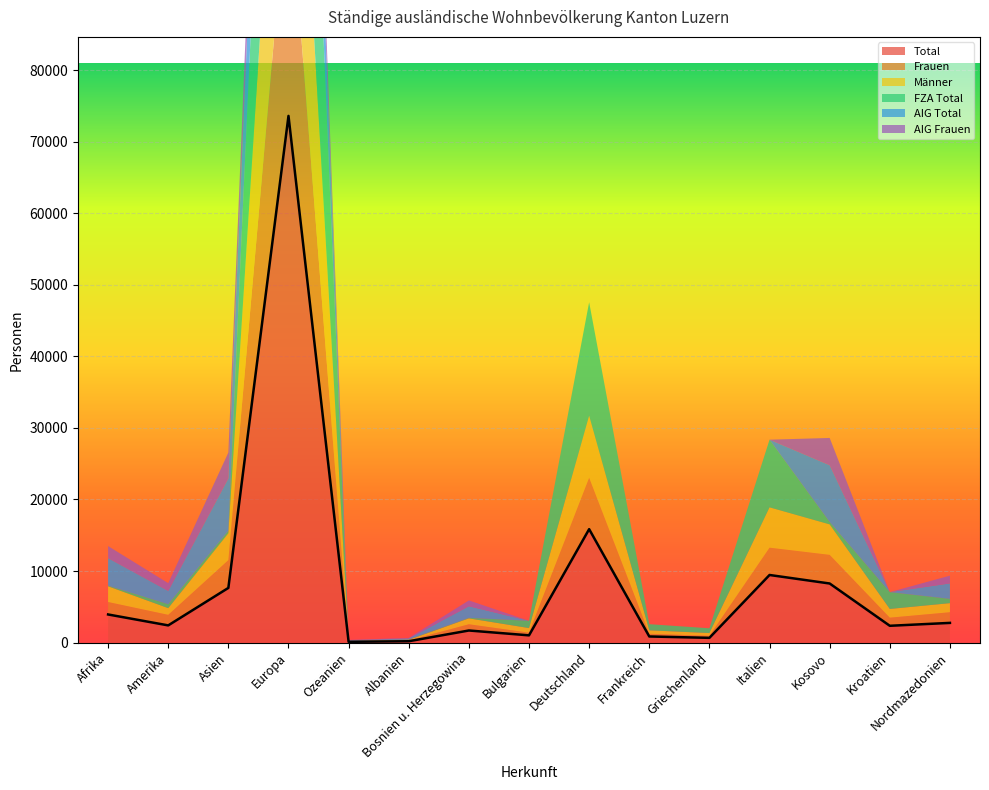

At which label does AIG Total first exceed 133?

Afrika